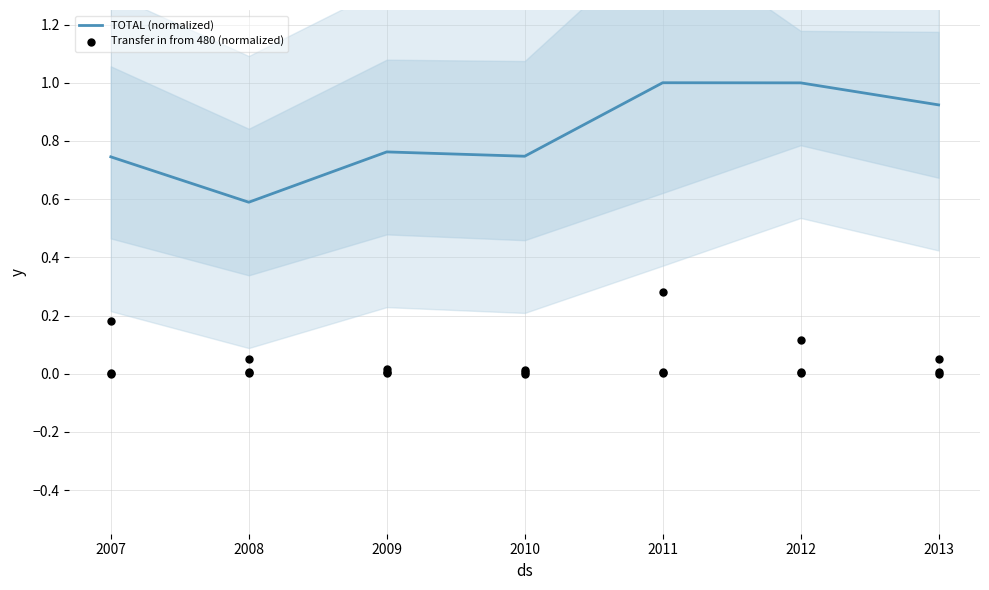

Which series reaches the maximum Y coordinate?

TOTAL (normalized)